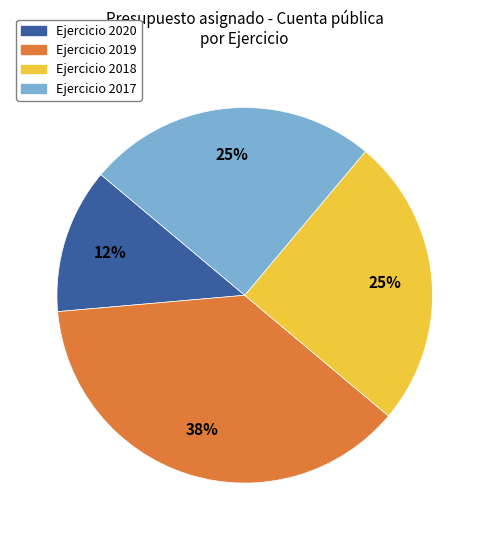

To the nearest percent, what is the average slice percentage?

25%